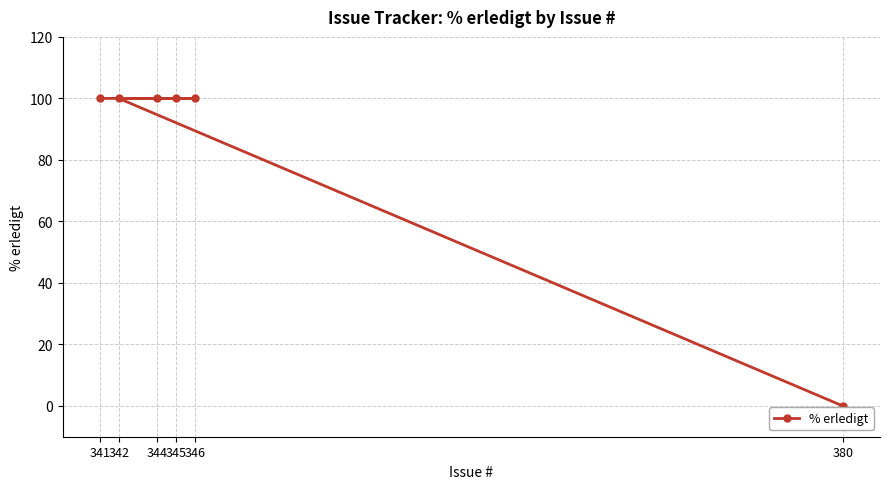

Does the chart display data point markers on the line(s)?

Yes